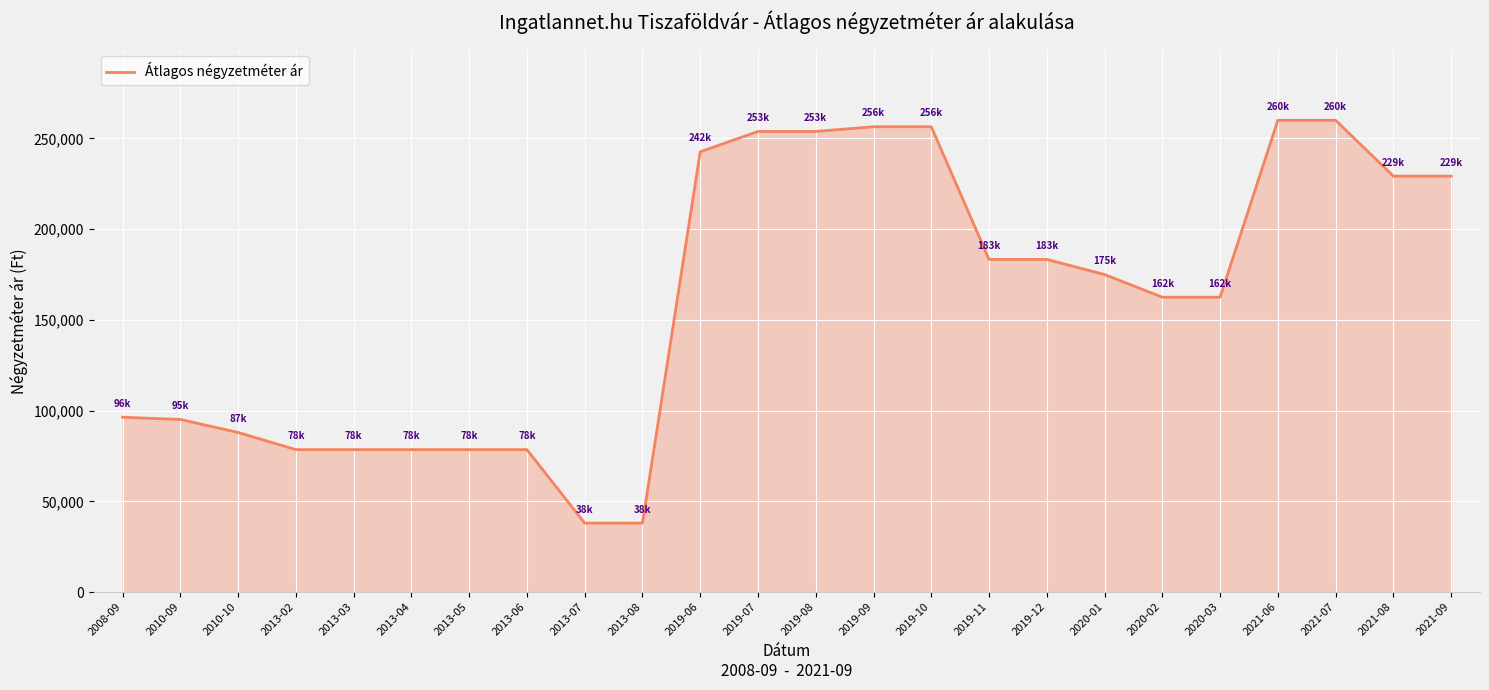

What is the difference between the values at 2020-03 and 2021-09?

66730